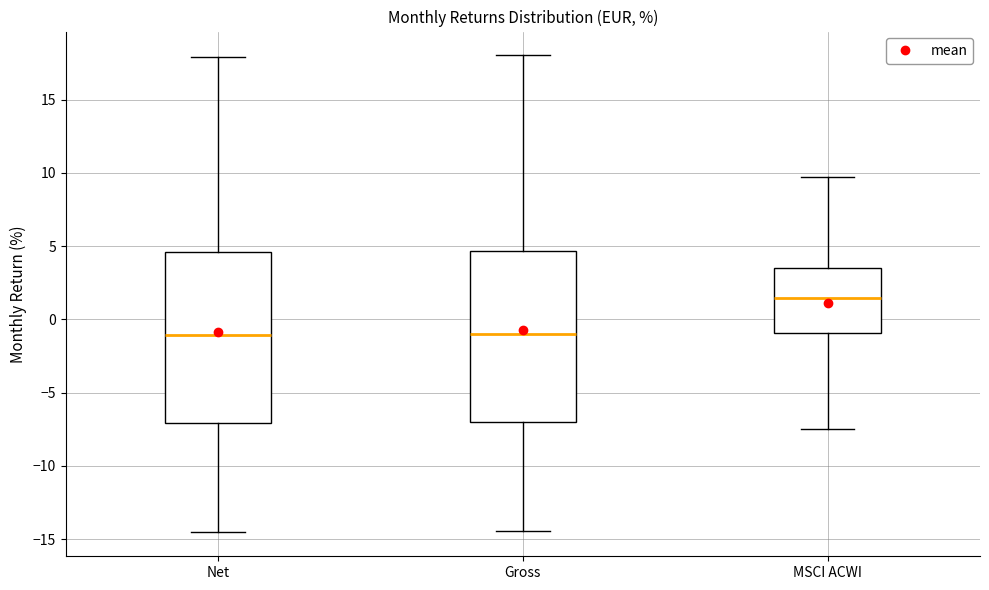

Reading left to right, read every box against the y-axis: the position of its median line, the range the box covers, and the ends of its whiskers. The values are not printed on the chart, so give them approximately, as read against the axis.

Net: median -1.0, box -7.0 to 4.5, whiskers -14.5 to 18.0
Gross: median -1.0, box -7.0 to 4.5, whiskers -14.5 to 18.0
MSCI ACWI: median 1.5, box -1.0 to 3.5, whiskers -7.5 to 9.5